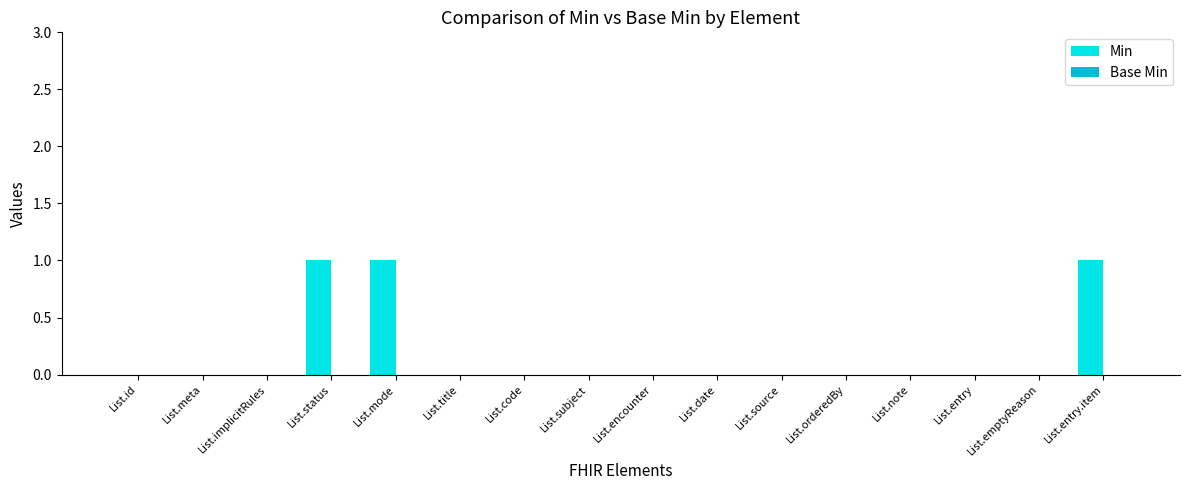

What is the change in value from List.date to List.entry.item?

+1